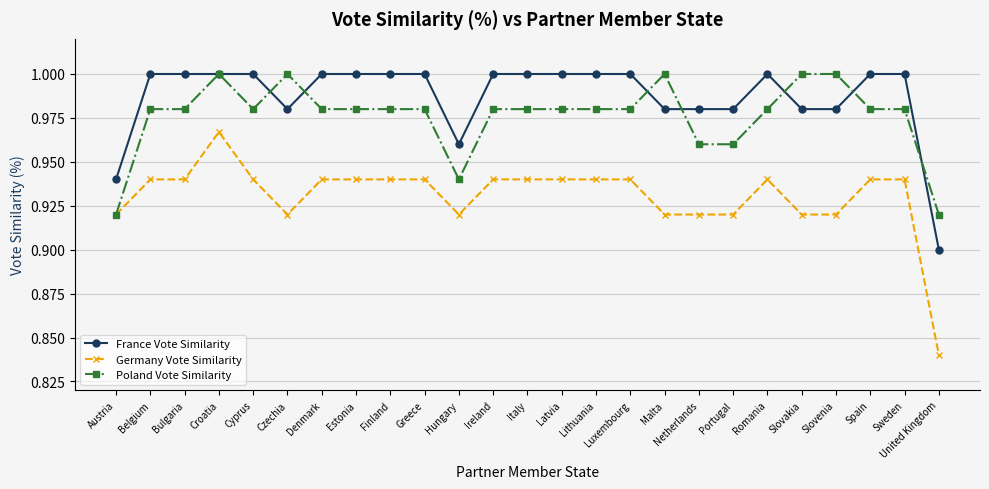

How many data points does each series have?

25